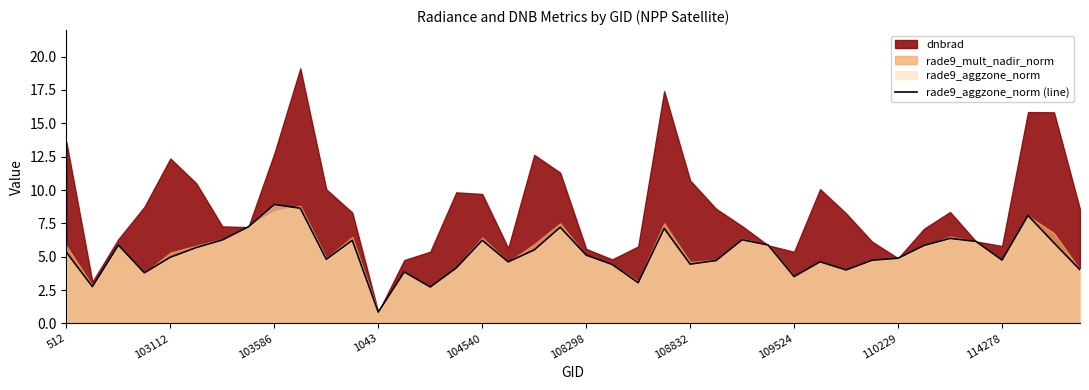

True or false: the data has more than 0 interior local peaks.

True